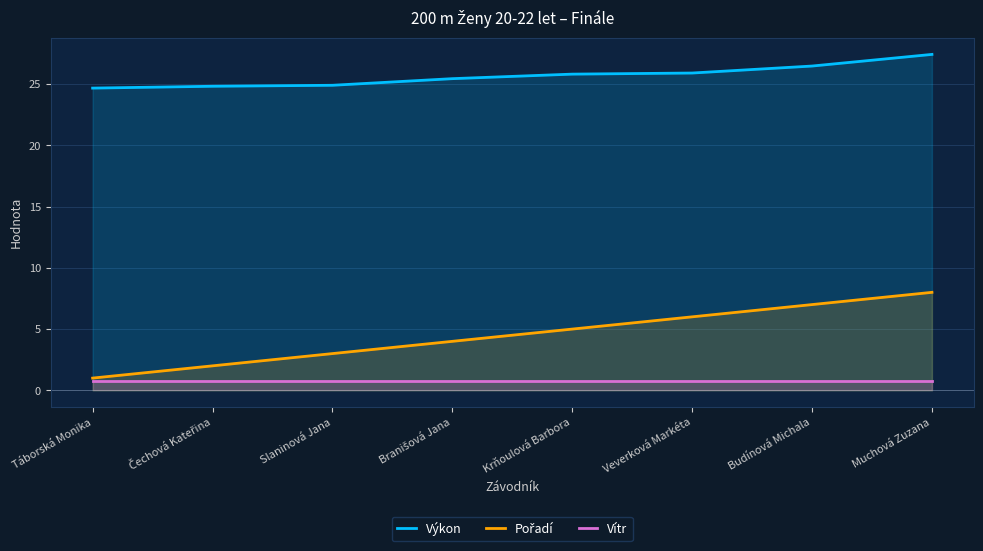

Which has a higher value, Budínová Michala or Krňoulová Barbora?

Budínová Michala